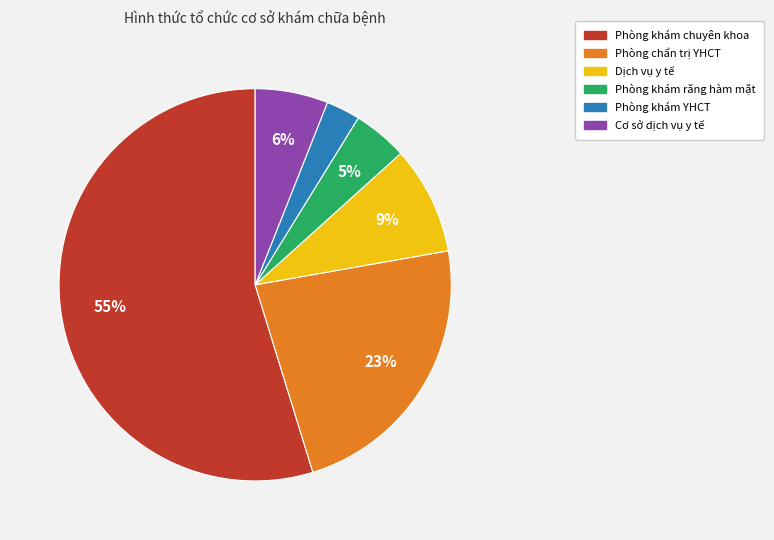

What is the smallest slice in the pie chart?

Phòng khám YHCT